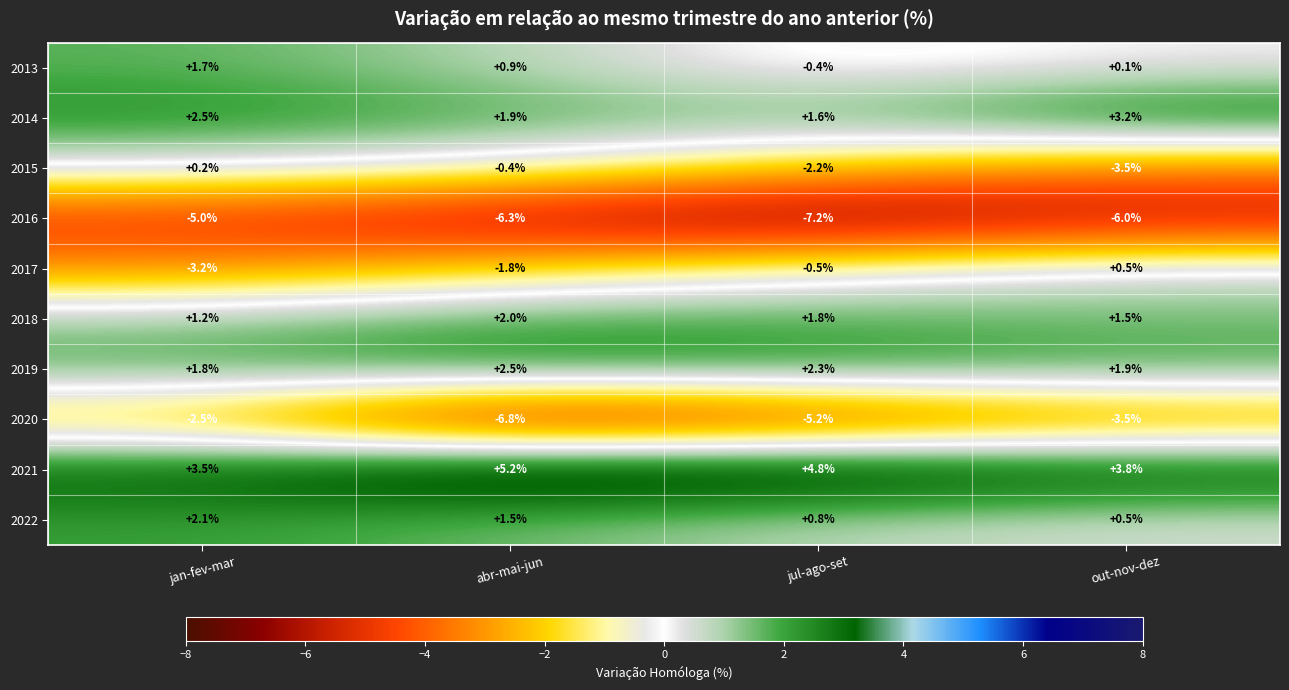

What is the total value across all series at out-nov-dez?

-1.5